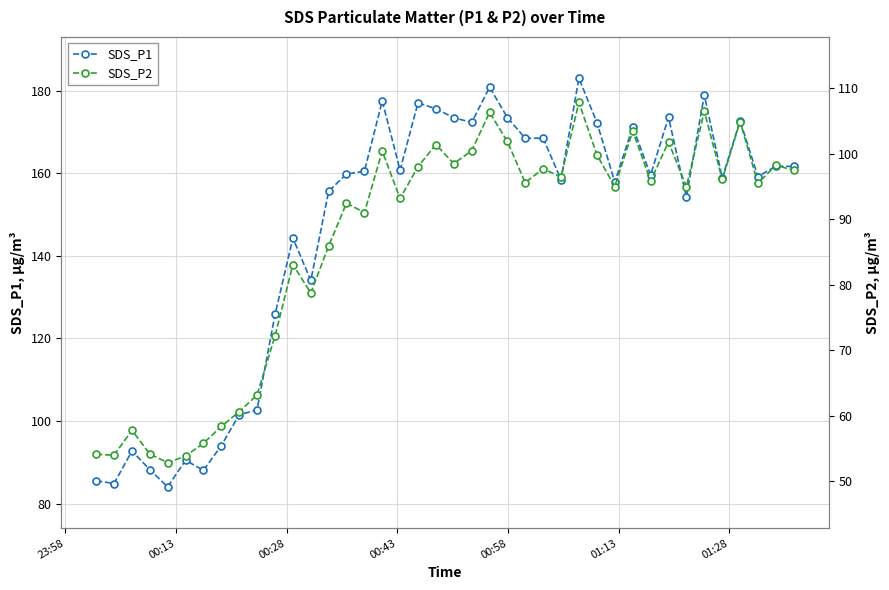

What is the lowest value of the SDS_P1 series?

84.1